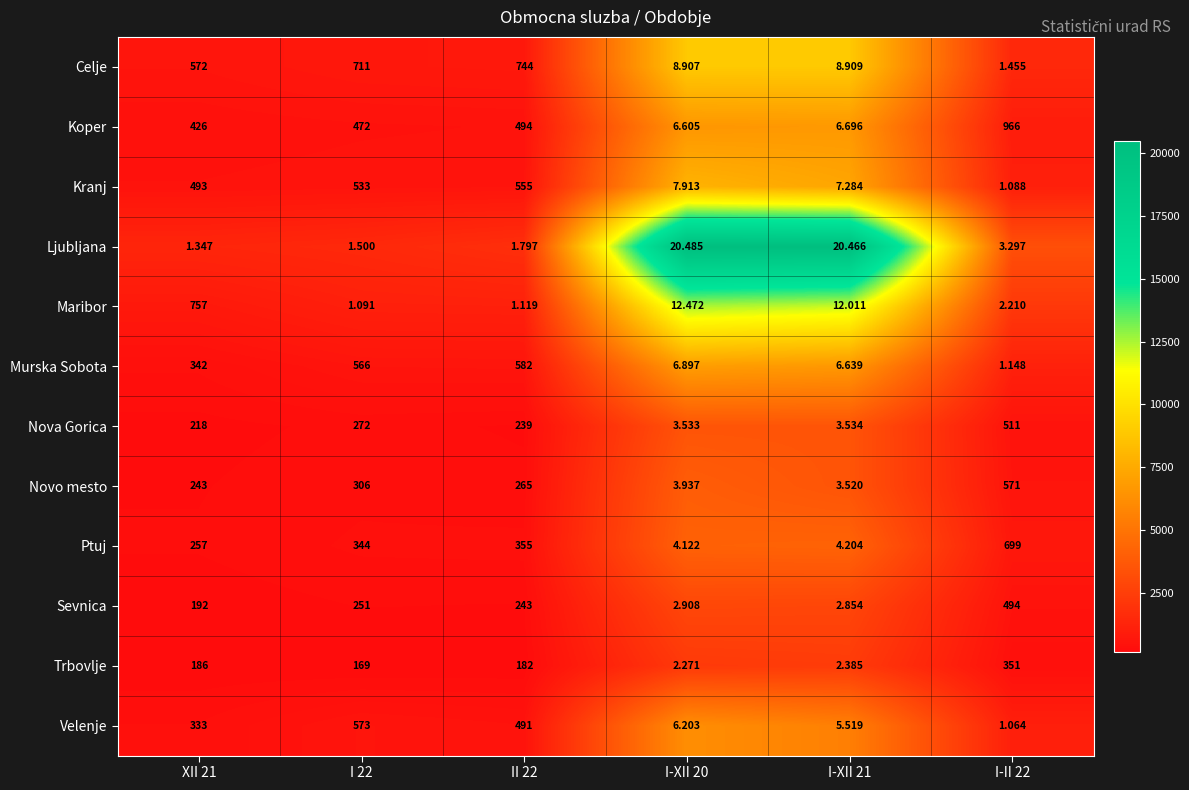

Rank the series at I-XII 20 from lowest to highest value.

Trbovlje, Sevnica, Nova Gorica, Novo mesto, Ptuj, Velenje, Koper, Murska Sobota, Kranj, Celje, Maribor, Ljubljana